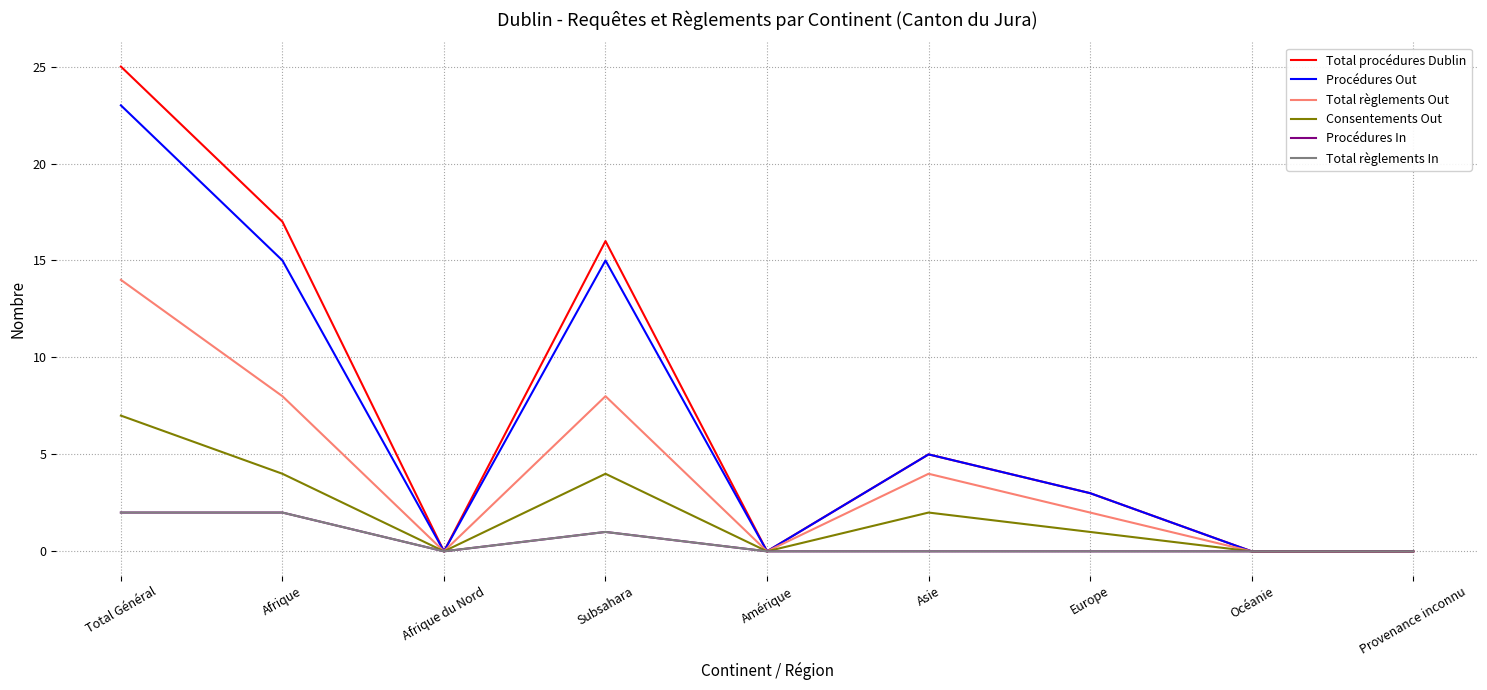

Does the chart display data point markers on the line(s)?

No